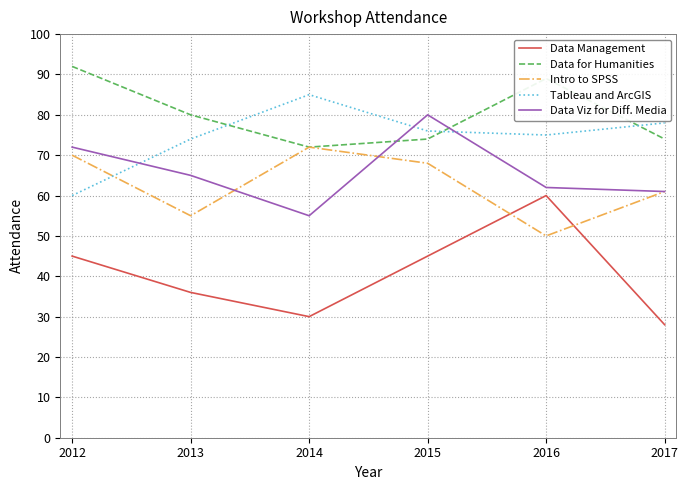

Rank the series at 2015 from highest to lowest value.

Data Viz for Diff. Media, Tableau and ArcGIS, Data for Humanities, Intro to SPSS, Data Management